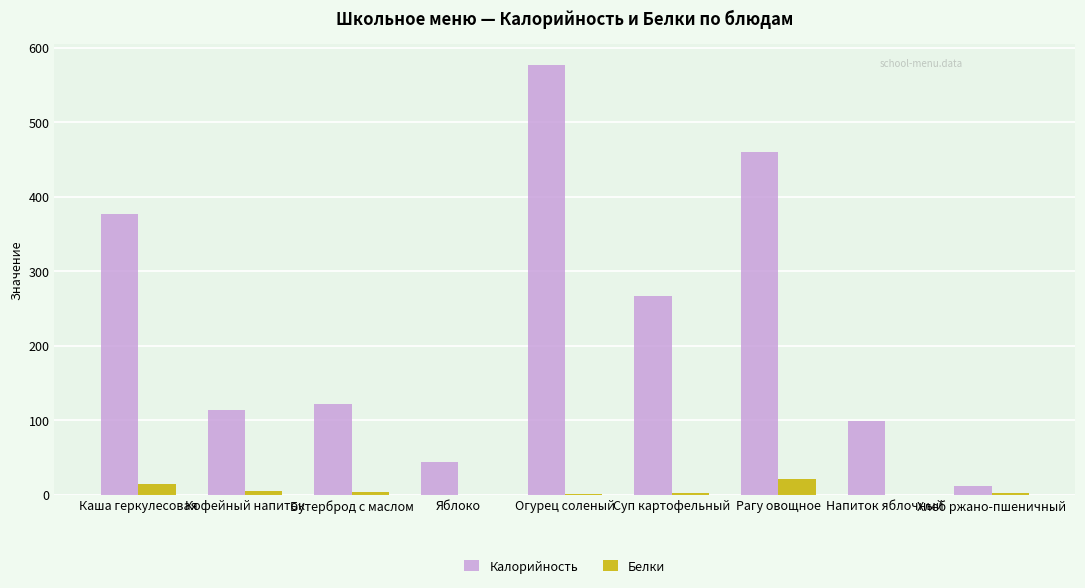

What is the sum of all Белки values?

48.7